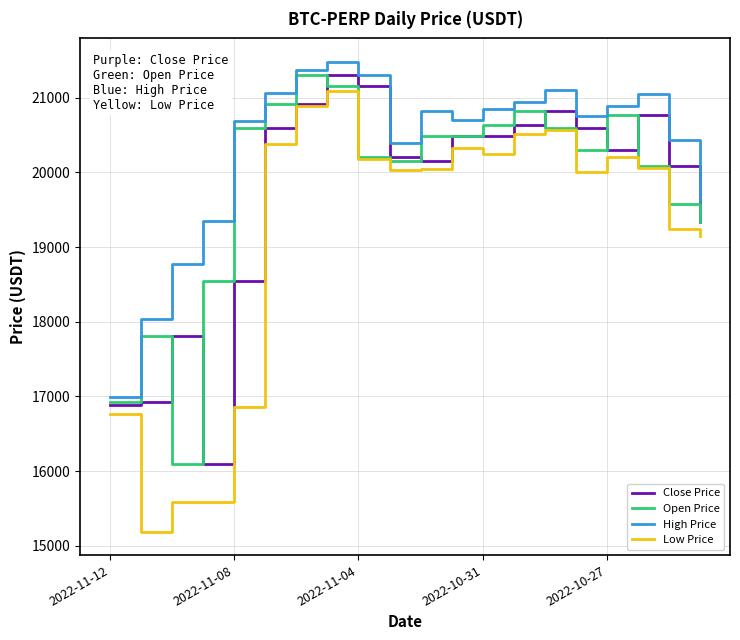

What is the sum of all High Price values?

406607